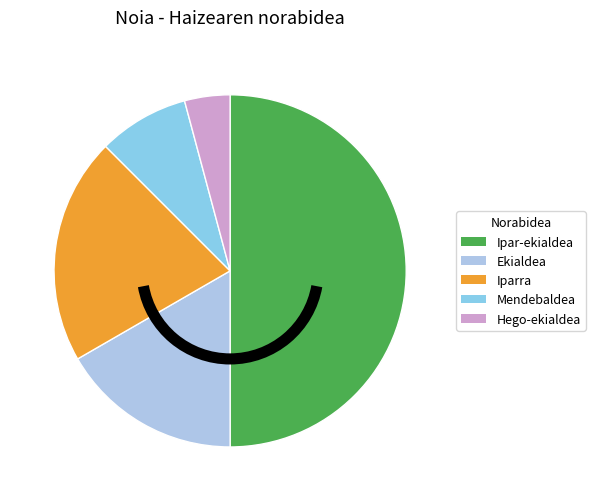

What percentage is the Hego-ekialdea slice, to the nearest percent?

4%